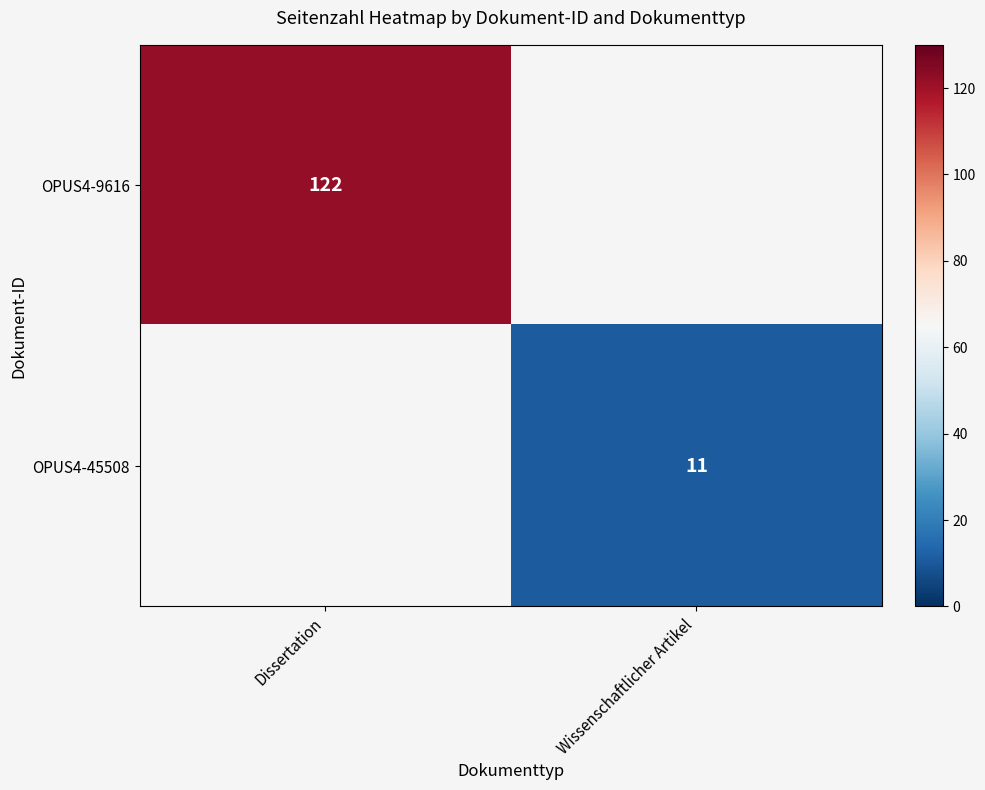

Is it true that OPUS4-9616 equals 122 at Dissertation?

True